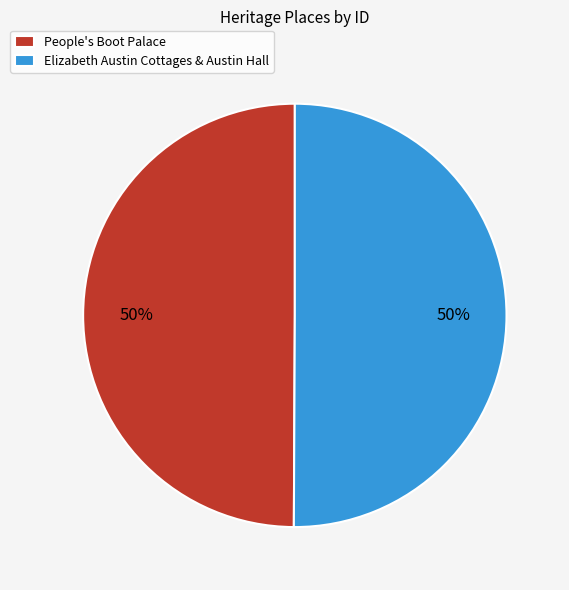

Do People's Boot Palace and Elizabeth Austin Cottages & Austin Hall together represent more than half of the pie?

Yes